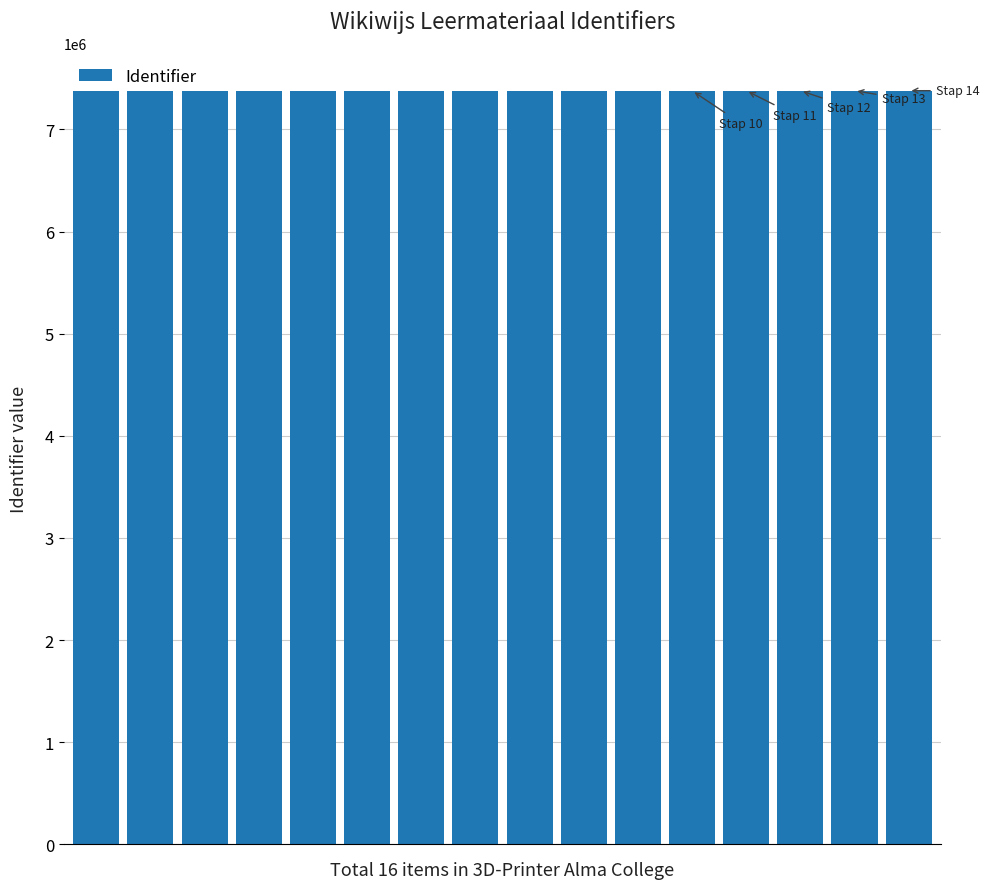

What is the value of the 3rd bar from the left?

7379610